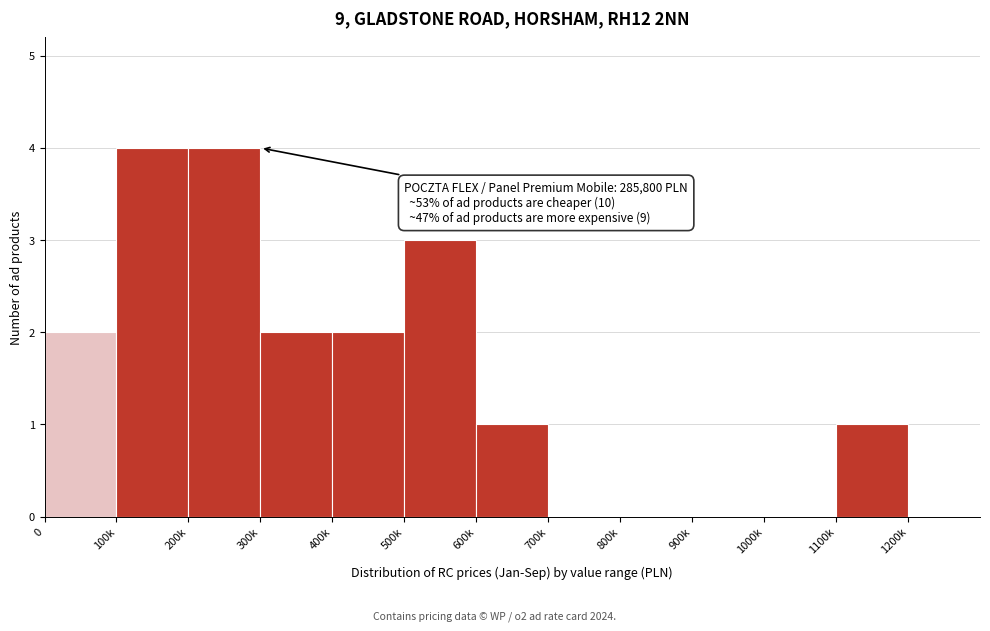

Reading right to left, extract all data points from this chart.

1200k=0	1100k=1	1000k=0	900k=0	800k=0	700k=0	600k=1	500k=3	400k=2	300k=2	200k=4	100k=4	0=2